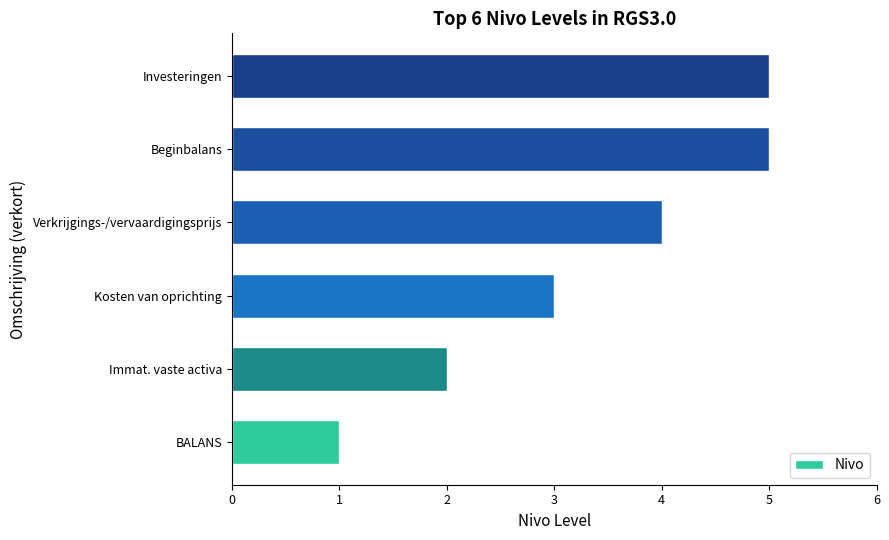

What is the change in value from BALANS to Kosten van oprichting?

+2